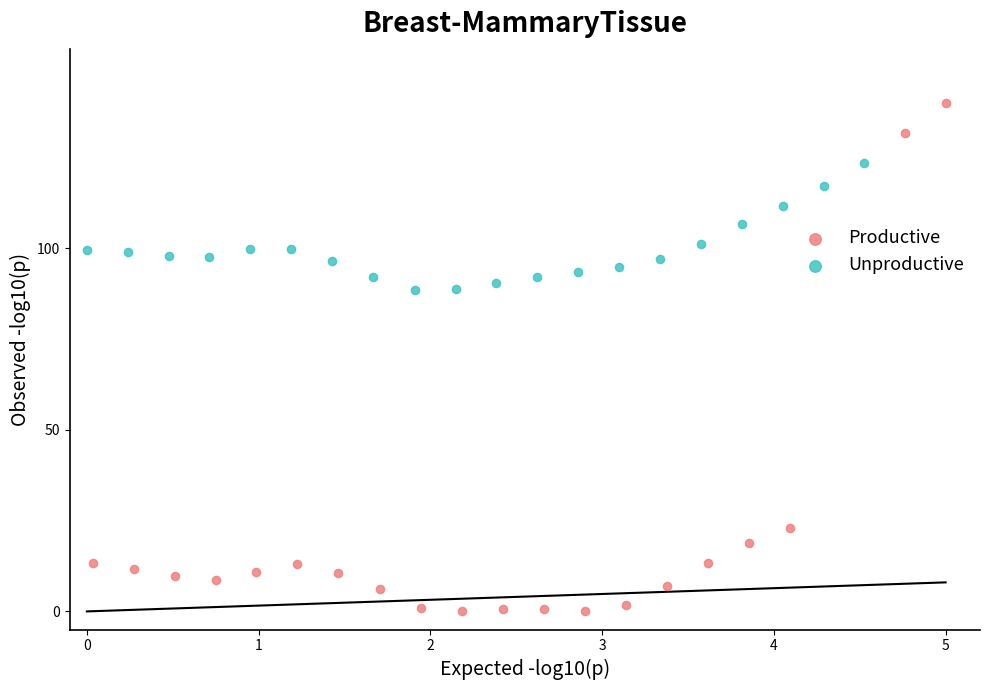

Which series contains the highest Y value?

Productive